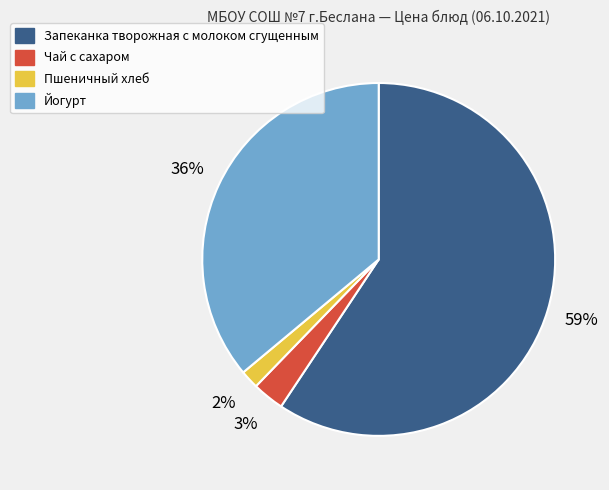

Do Йогурт and Пшеничный хлеб together represent more than half of the pie?

No